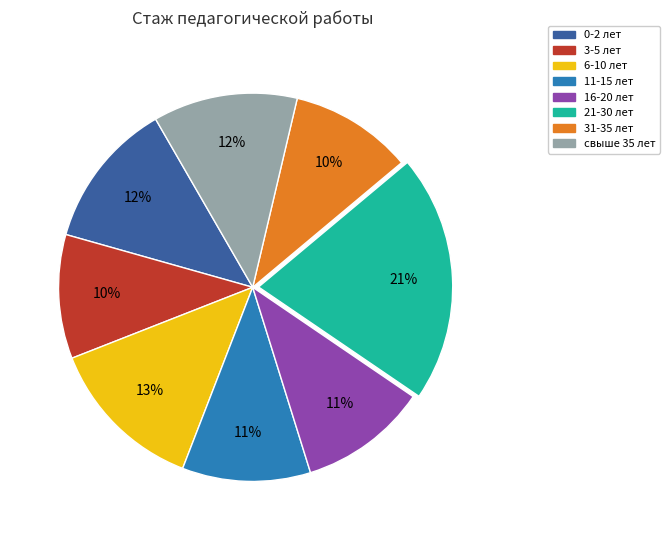

How many slices are in this pie chart?

8